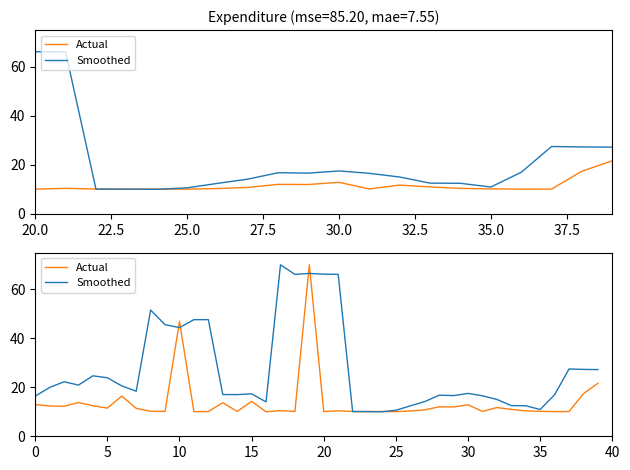

After their last crossing, which series has the higher values: Smoothed or Actual?

Smoothed